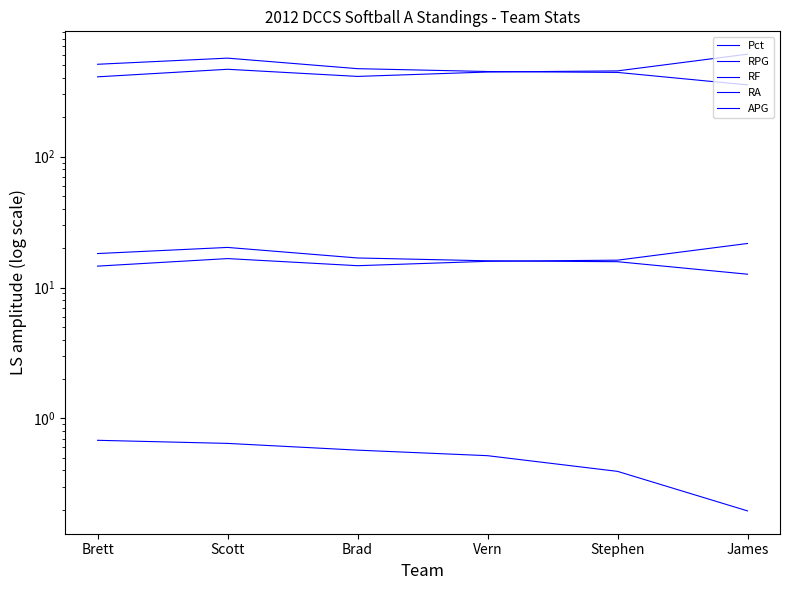

Which category has the highest value across all series?

James